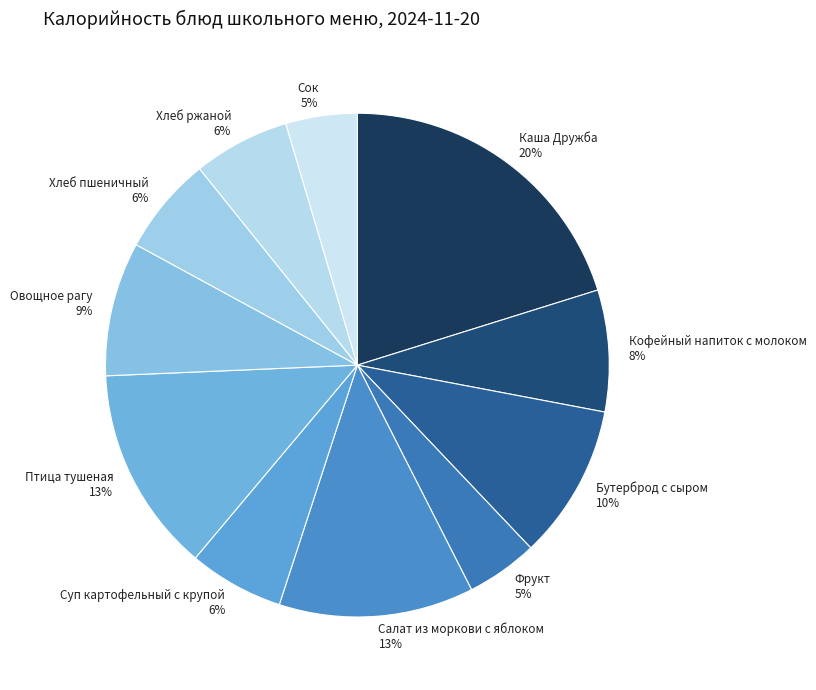

Is it true that Салат из моркови с яблоком is 3% of the pie?

False